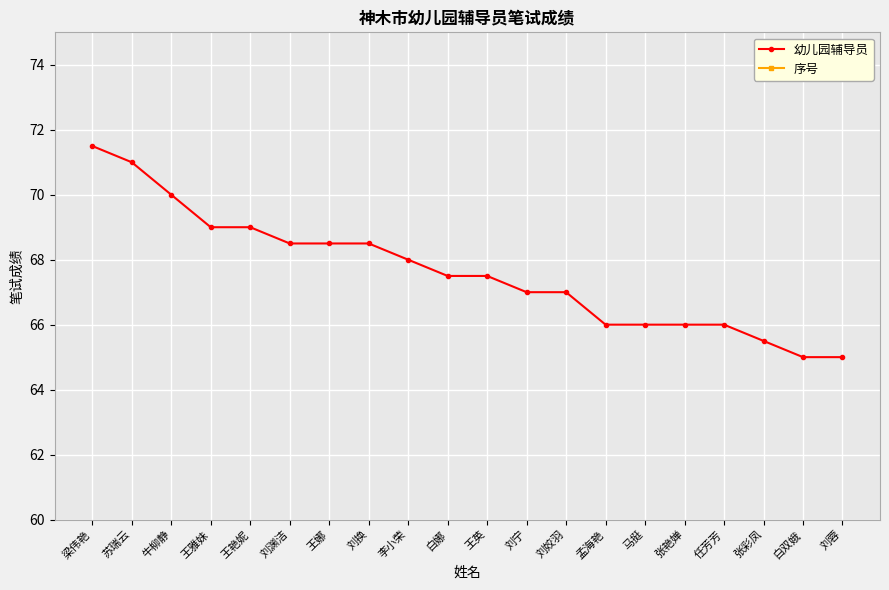

What is the difference between the maximum and minimum values in the 幼儿园辅导员 series?

6.5